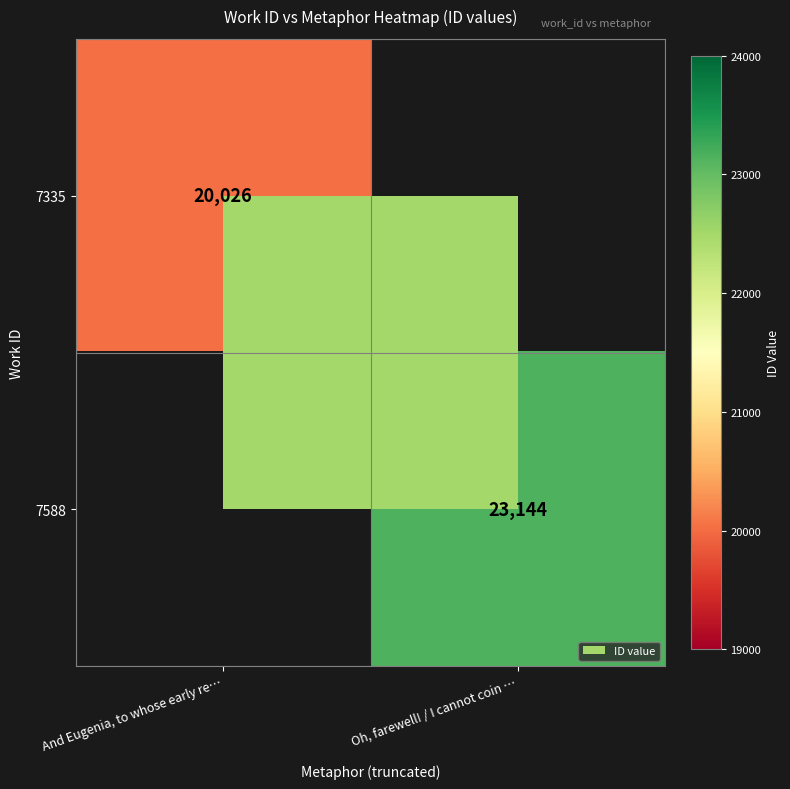

True or false: 7335 has a value of 20026 at And Eugenia, to whose early re….

True